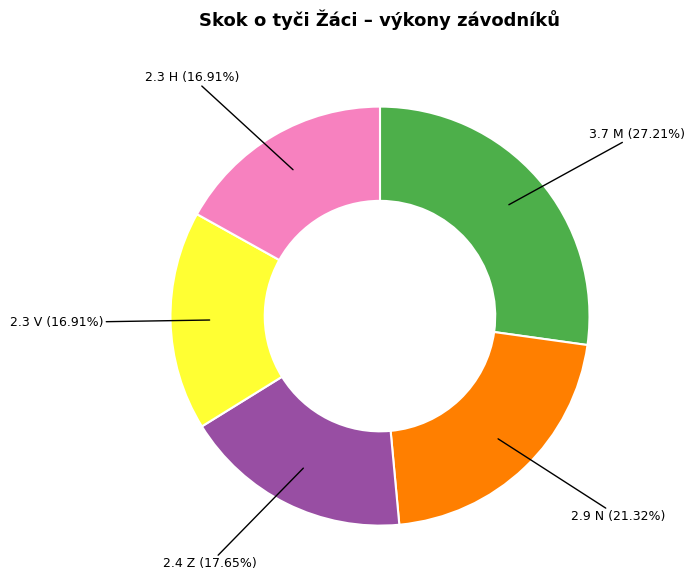

Is there any slice that represents more than half of the pie?

No